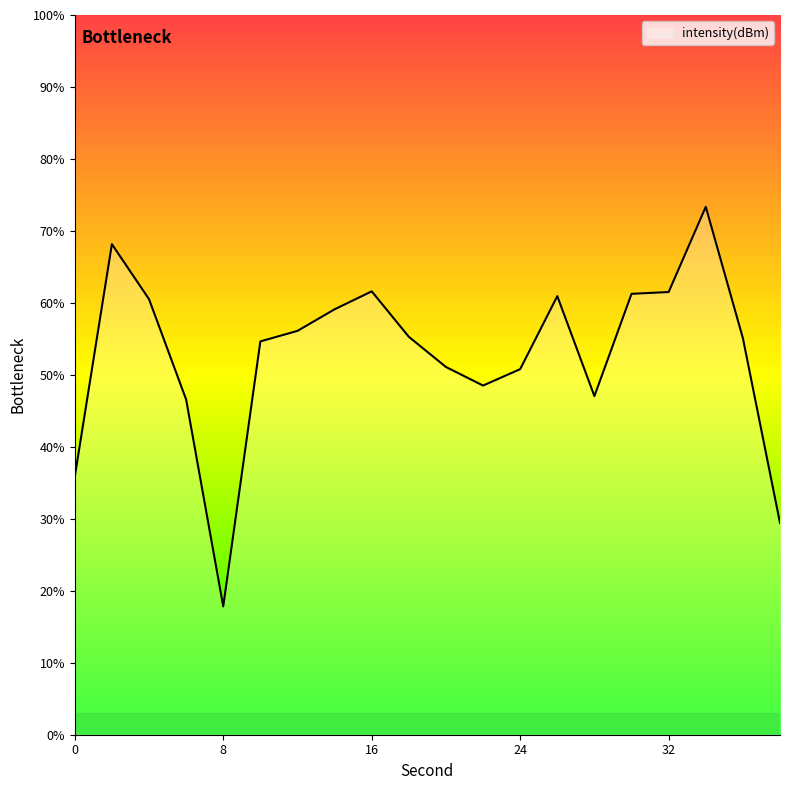

What is the smallest value displayed?

17.8